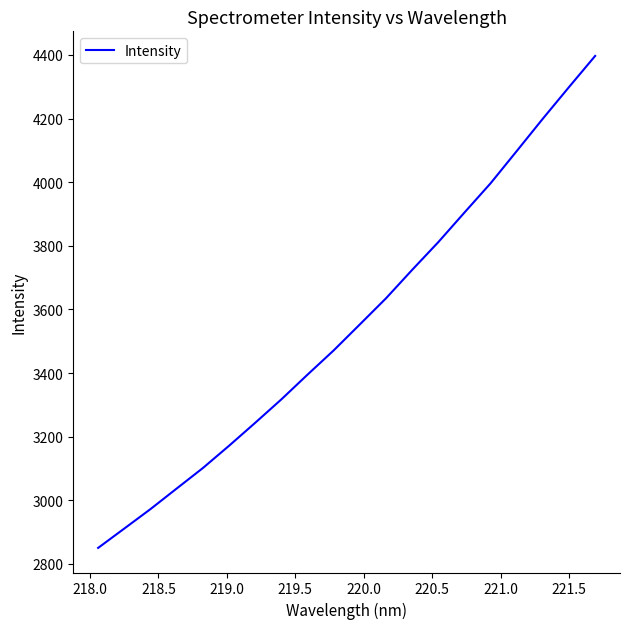

True or false: the data has more than 1 interior local peaks.

False